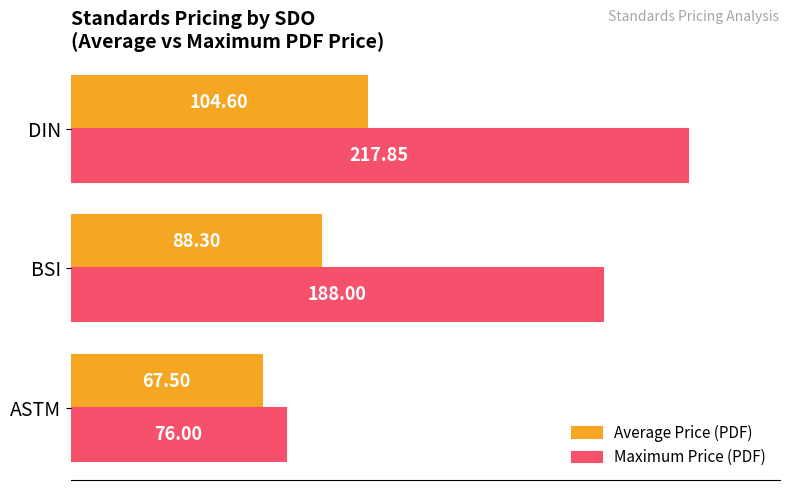

At which label does Maximum Price (PDF) reach its minimum?

ASTM